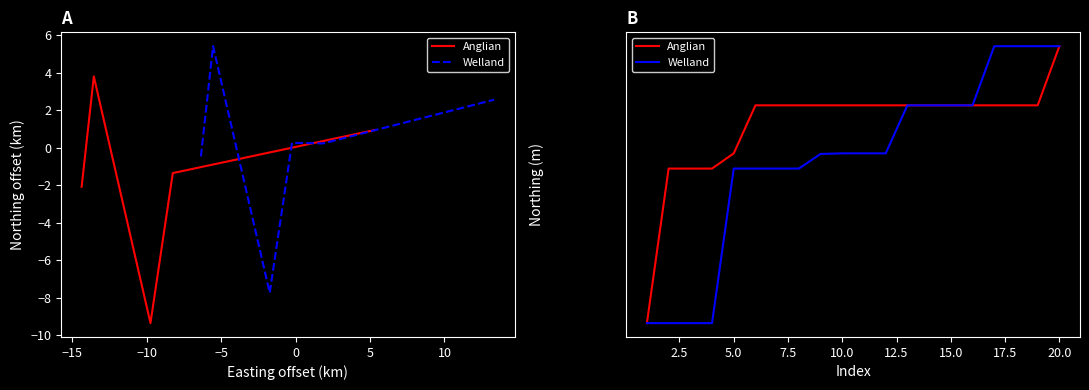

What is the label of the 17th point from the right?

−5